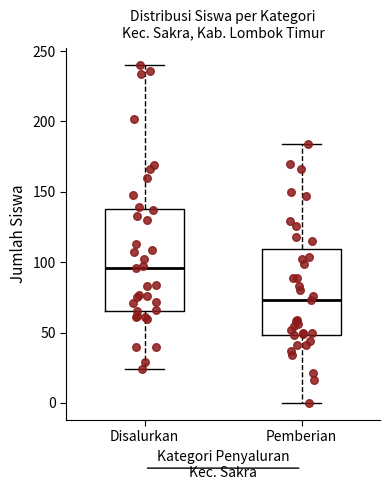

Which box is the tallest, from its lower edge to its upper edge?

Disalurkan